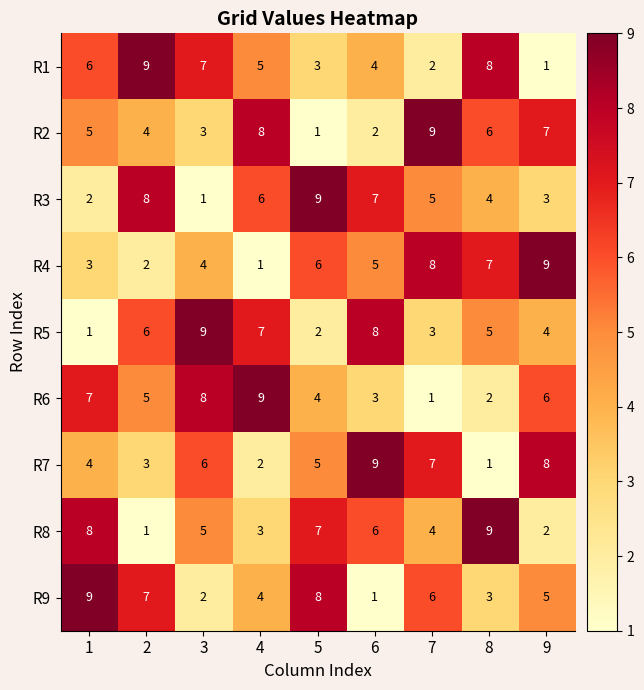

What is the minimum value shown in the chart?

1